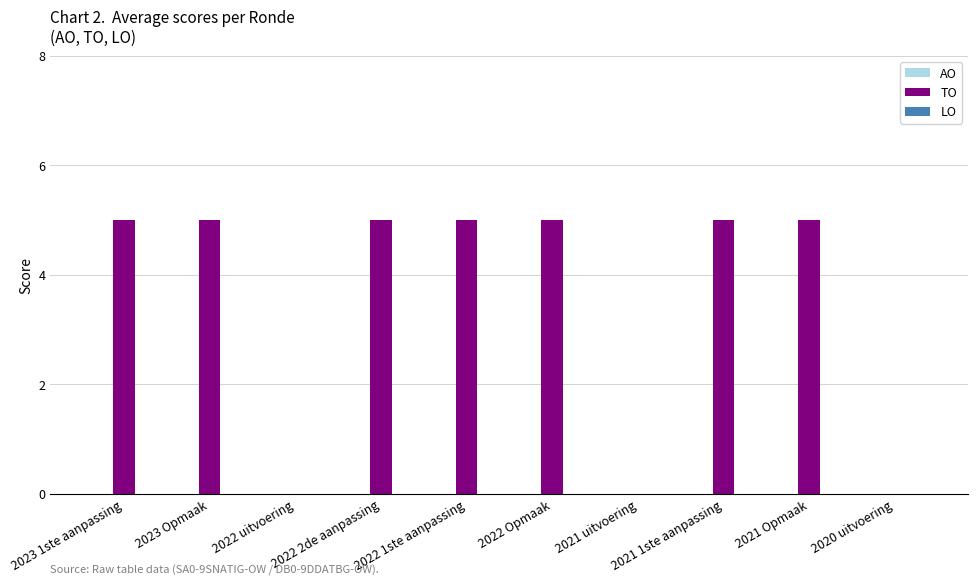

What is the greatest value displayed?

5